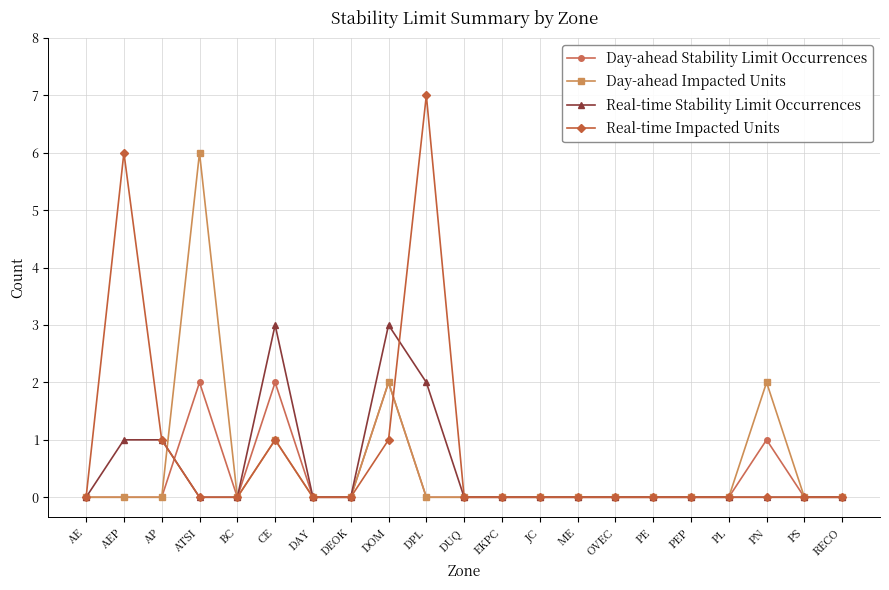

Is it true that Real-time Stability Limit Occurrences equals 0 at RECO?

True